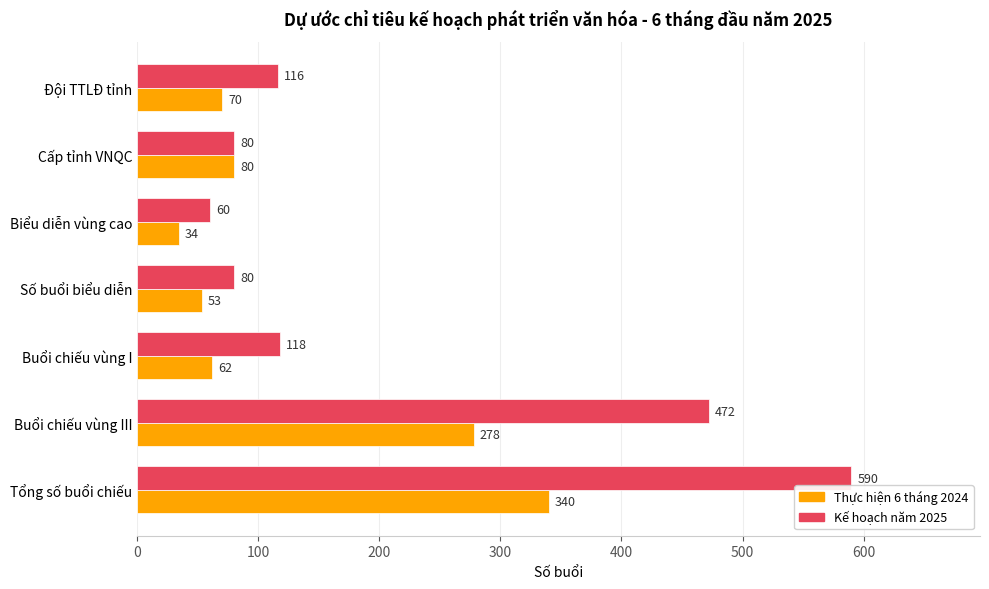

True or false: Thực hiện 6 tháng 2024 has a value of 80 at Cấp tỉnh VNQC.

True